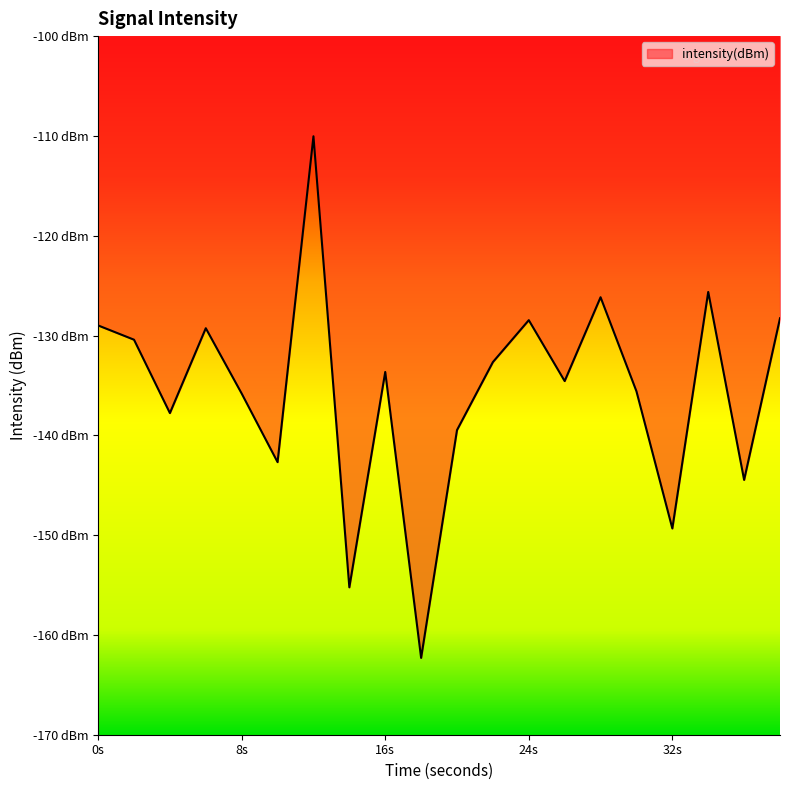

Is this an area chart (filled region under the line)?

Yes